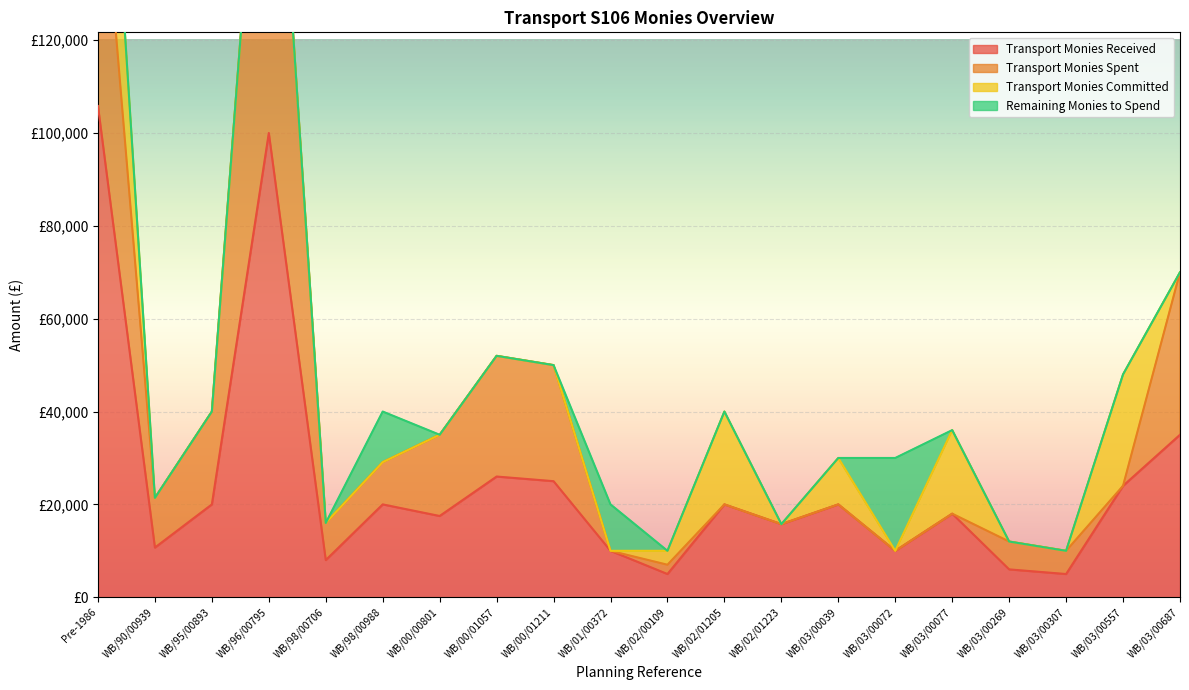

In Remaining Monies to Spend, how many points are higher than both neighbors (excluding endpoints)?

3